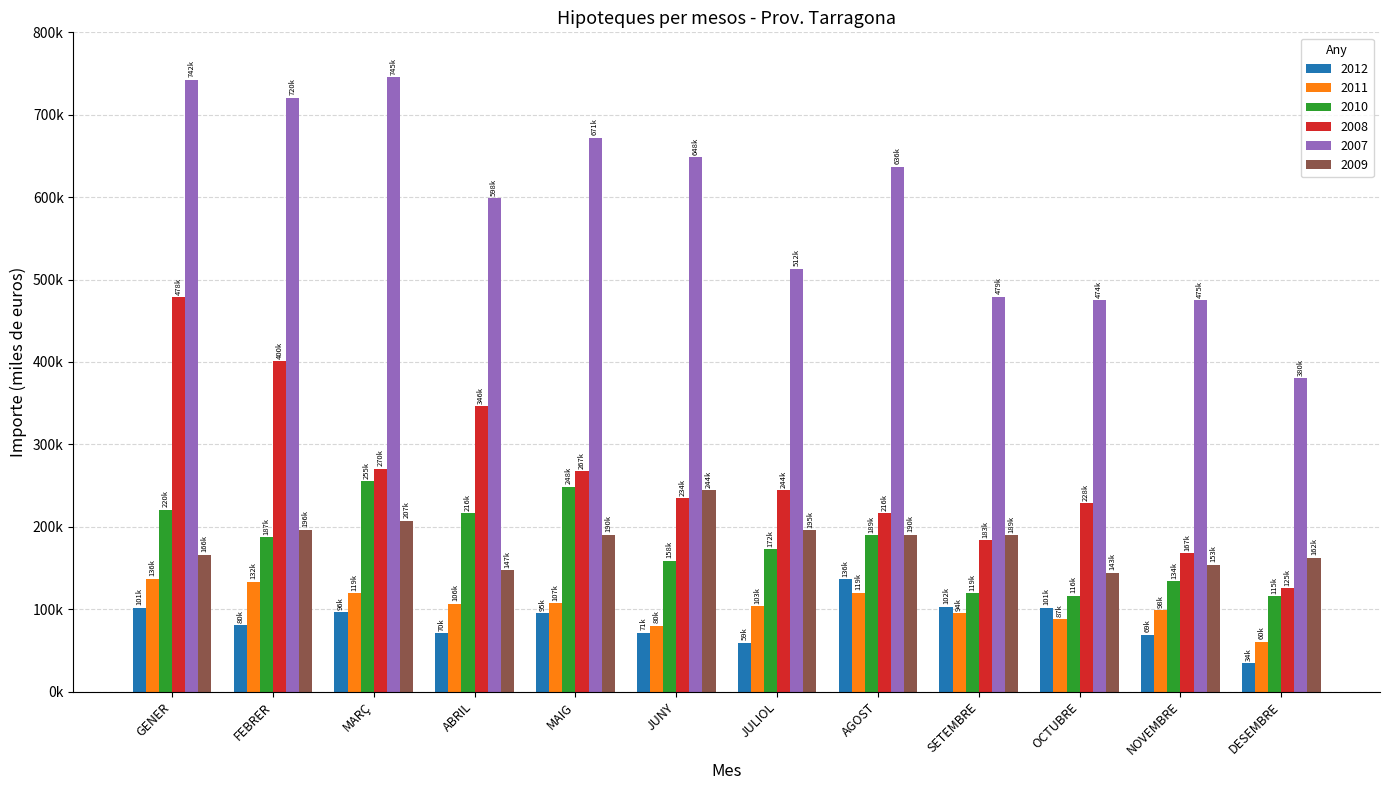

Are the bars horizontal?

No